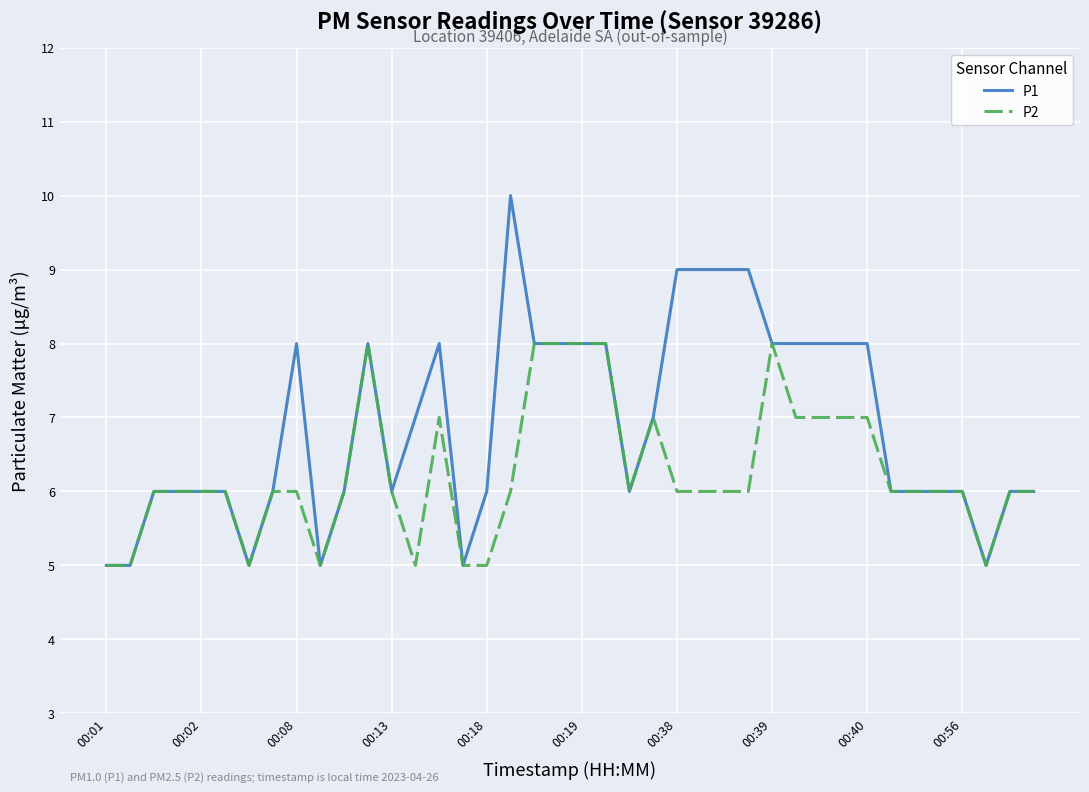

List the series in order of their peak value, highest first.

P1, P2